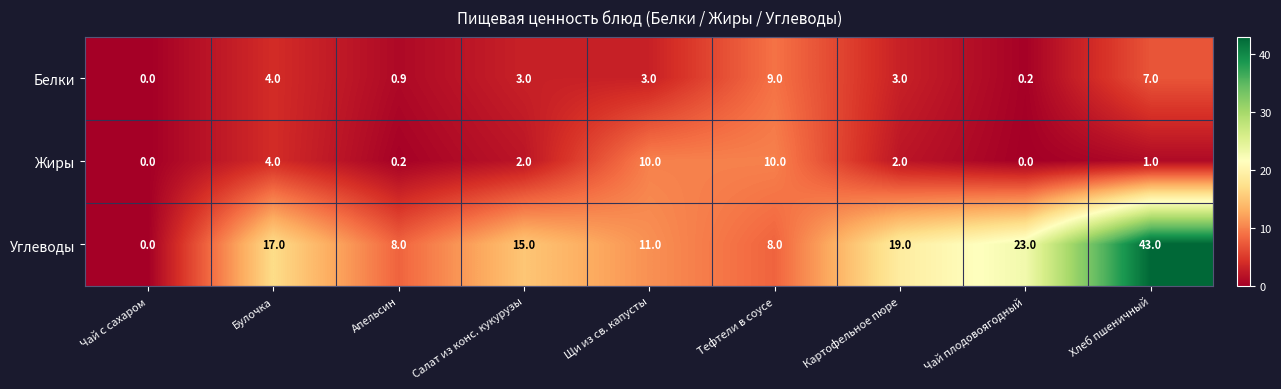

The value of Белки at Апельсин is 1.3. True or false?

False